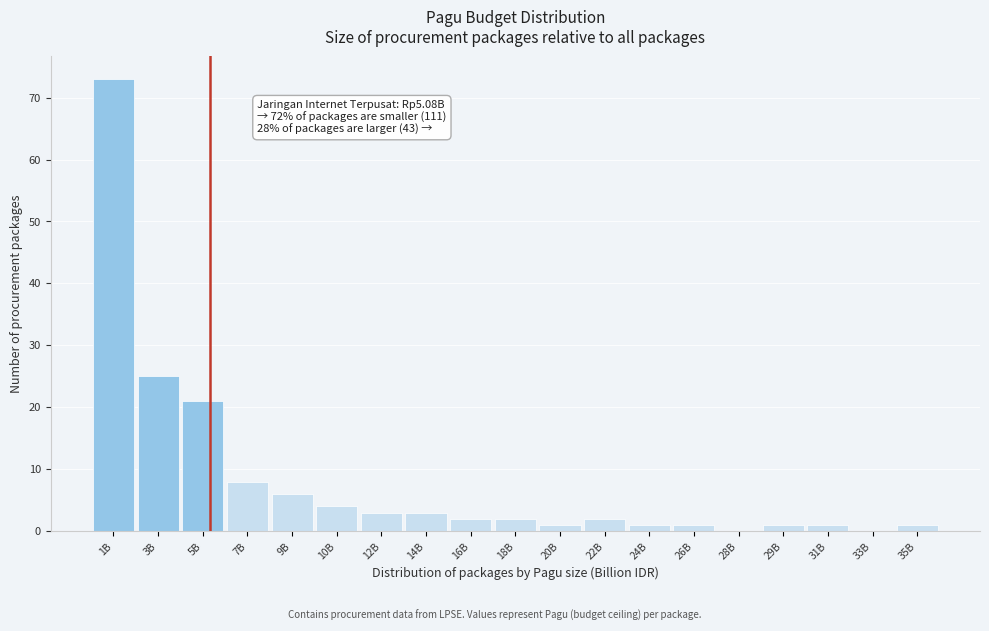

Reading left to right, list all the values displayed in this chart.

1B=73	3B=25	5B=21	7B=8	9B=6	10B=4	12B=3	14B=3	16B=2	18B=2	20B=1	22B=2	24B=1	26B=1	28B=0	29B=1	31B=1	33B=0	35B=1